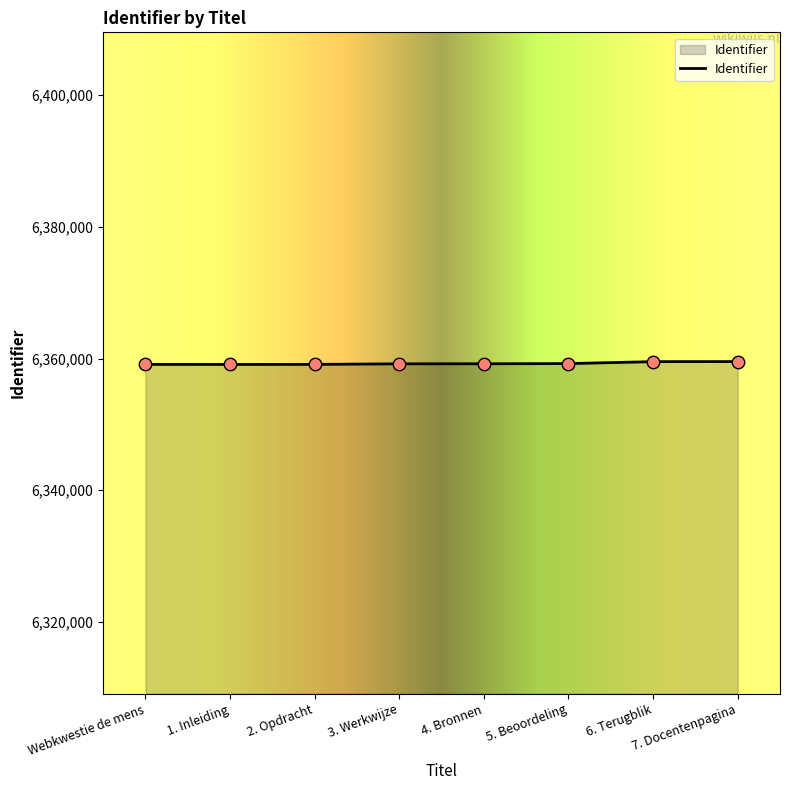

What is the change in value from Webkwestie de mens to 3. Werkwijze?

+85